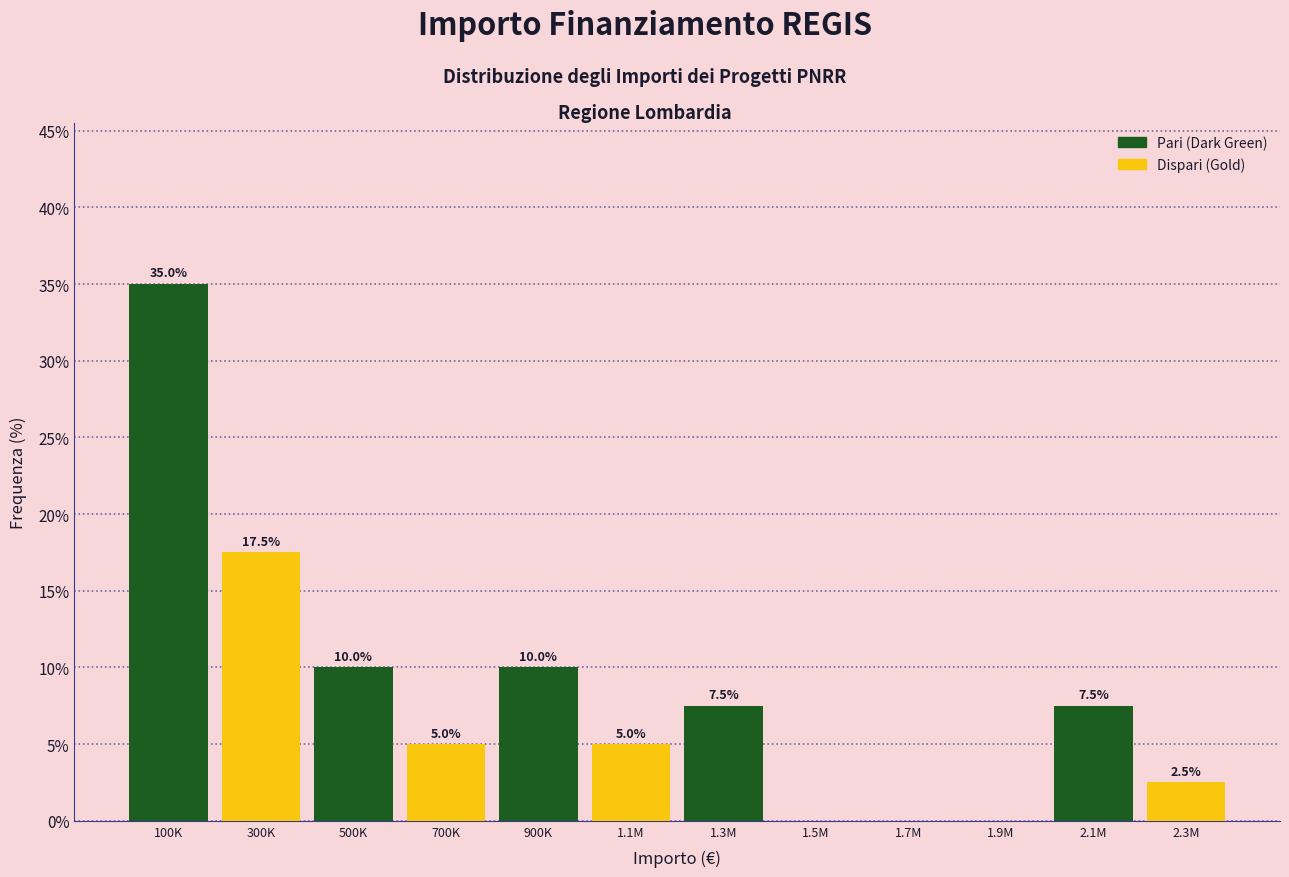

Reading right to left, list all the values displayed in this chart.

2.3M=2.5	2.1M=7.5	1.9M=0.0	1.7M=0.0	1.5M=0.0	1.3M=7.5	1.1M=5.0	900K=10.0	700K=5.0	500K=10.0	300K=17.5	100K=35.0